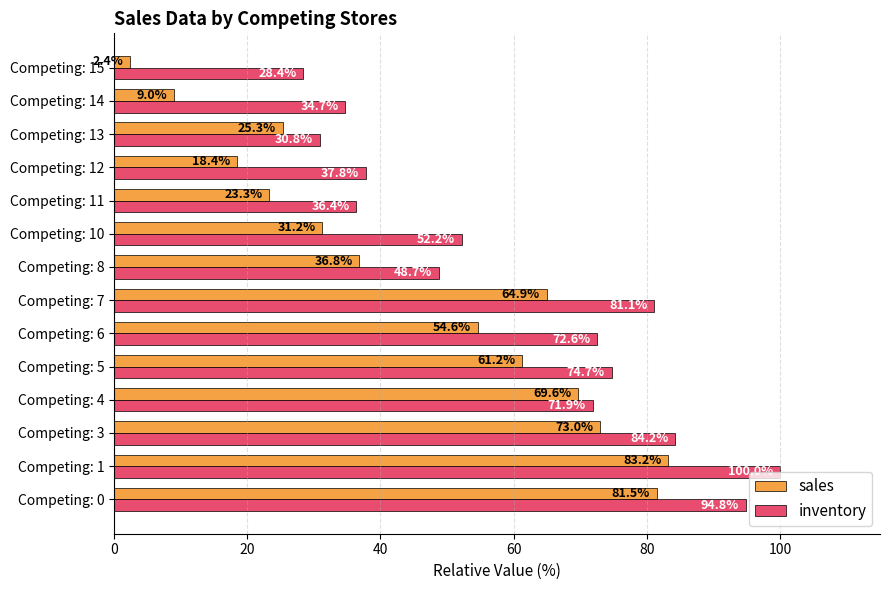

Which series has the largest range (max minus min)?

sales